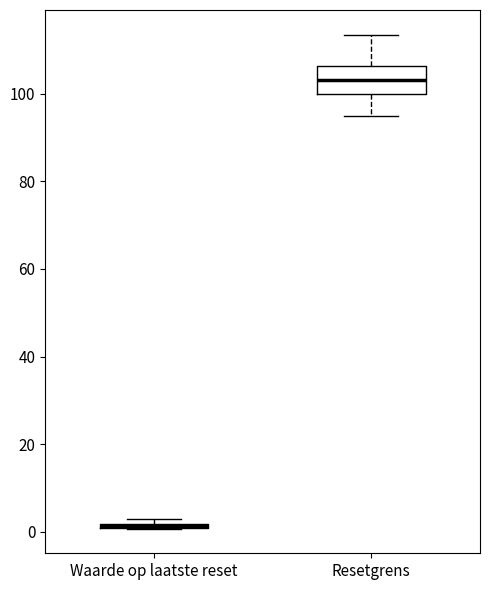

Comparing the boxes themselves (not the whiskers), which one is the tallest?

Resetgrens